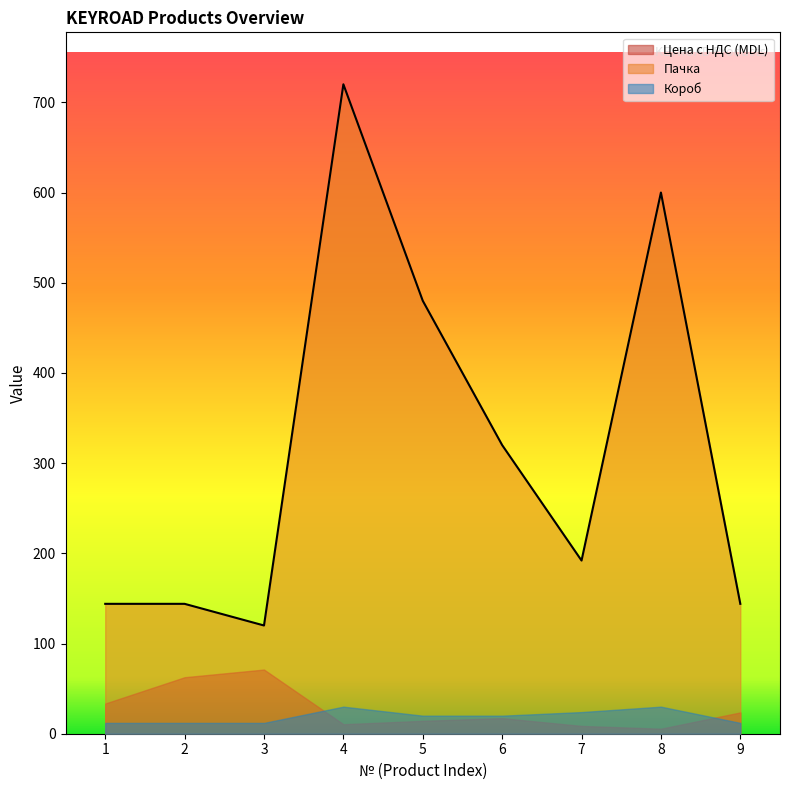

True or false: Пачка and Короб intersect in this chart.

False